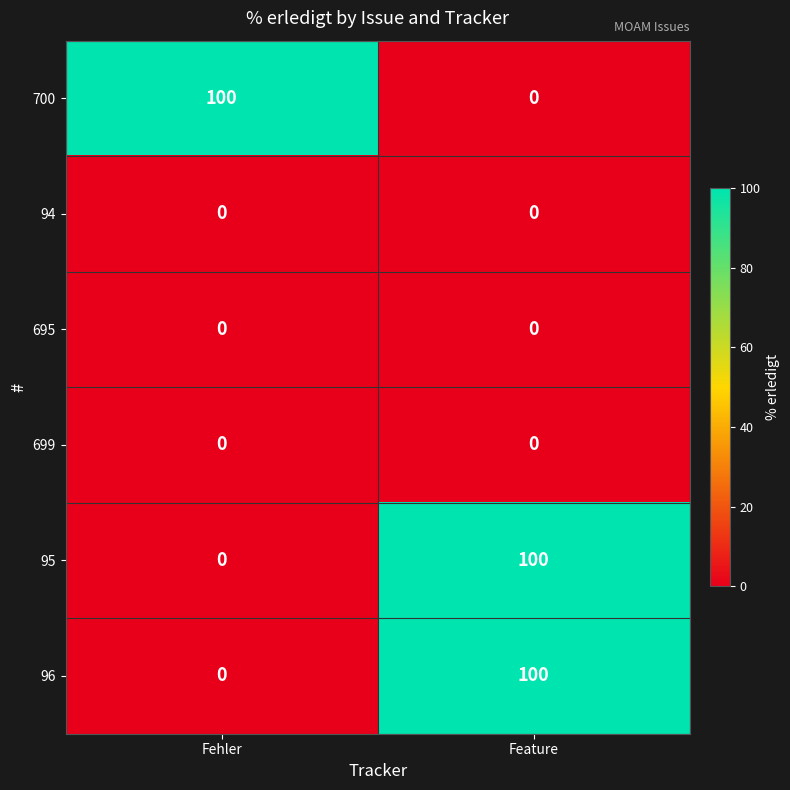

What is the maximum value shown in the chart?

100